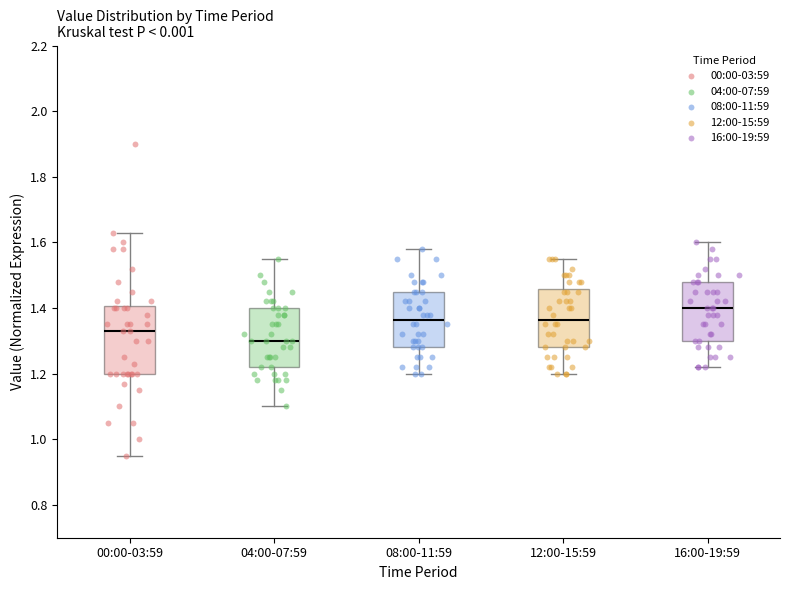

Reading left to right, read every box against the y-axis: the position of its median line, the range the box covers, and the ends of its whiskers. The values are not printed on the chart, so give them approximately, as read against the axis.

00:00-03:59: median 1.34, box 1.20 to 1.40, whiskers 0.96 to 1.64
04:00-07:59: median 1.30, box 1.22 to 1.40, whiskers 1.10 to 1.56
08:00-11:59: median 1.36, box 1.28 to 1.46, whiskers 1.20 to 1.58
12:00-15:59: median 1.36, box 1.28 to 1.46, whiskers 1.20 to 1.56
16:00-19:59: median 1.40, box 1.30 to 1.48, whiskers 1.22 to 1.60